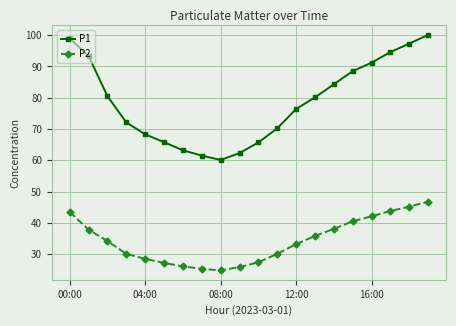

Does the chart display data point markers on the line(s)?

Yes